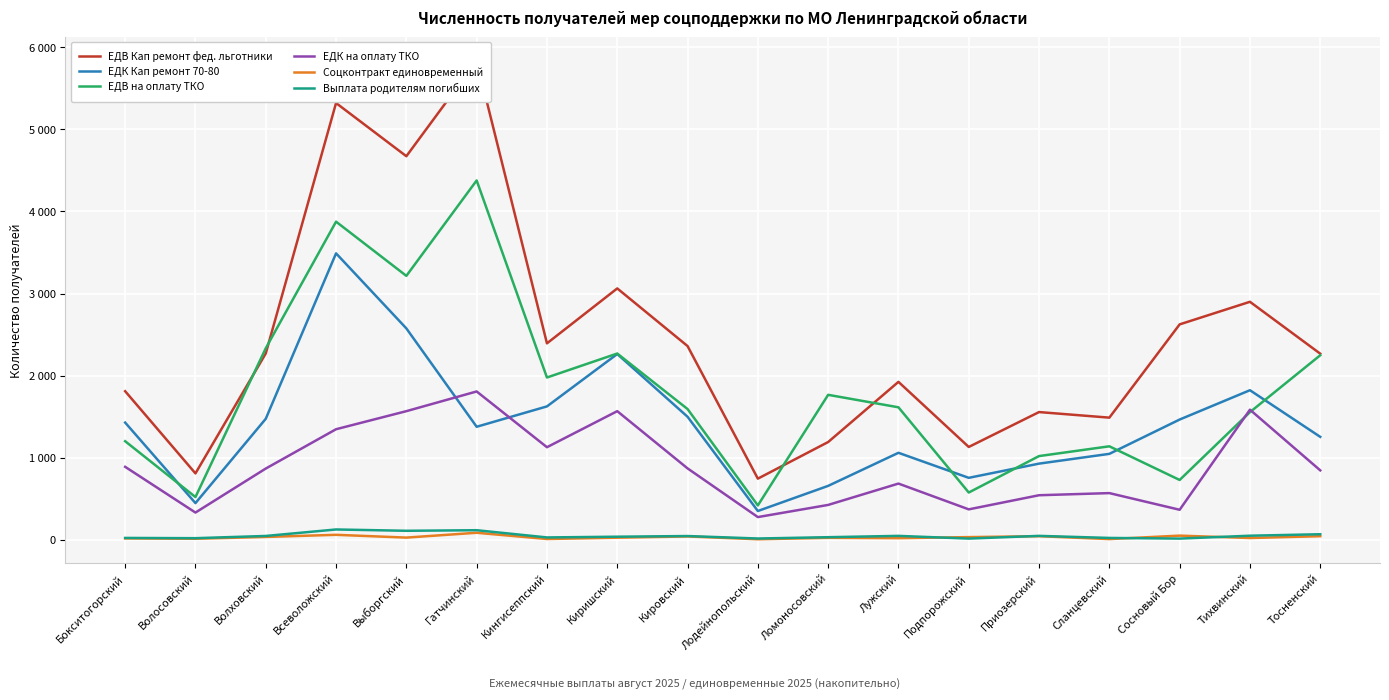

How many categories are shown in the chart?

18